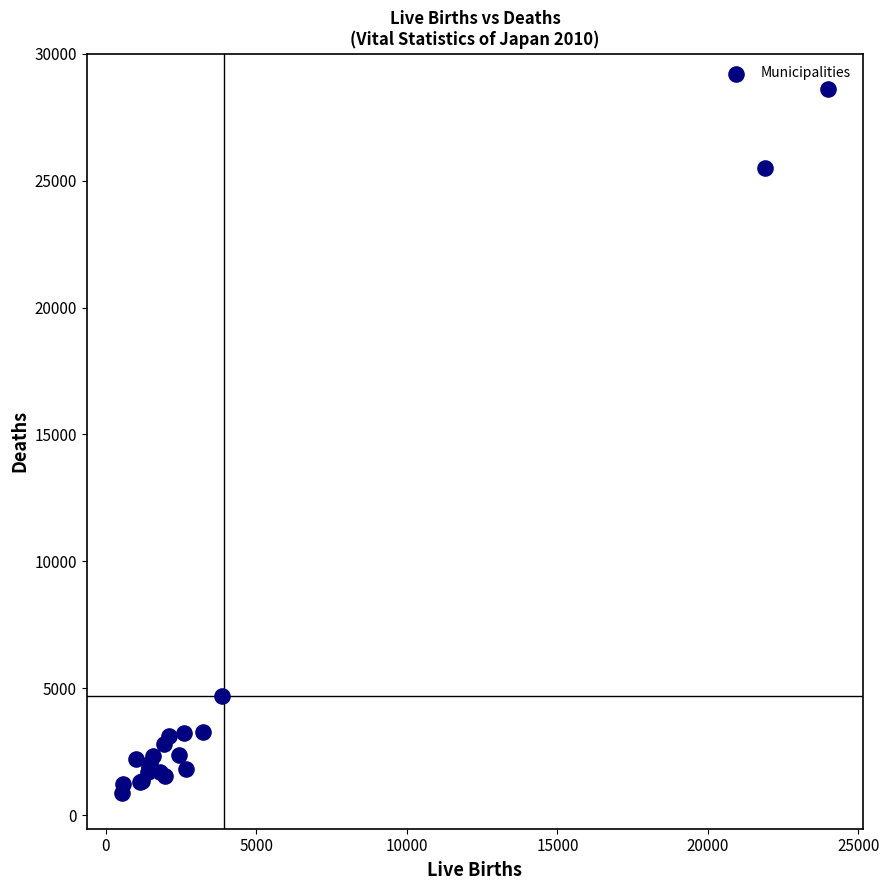

What Y value in the scatter plot is closest to 14734?

4697